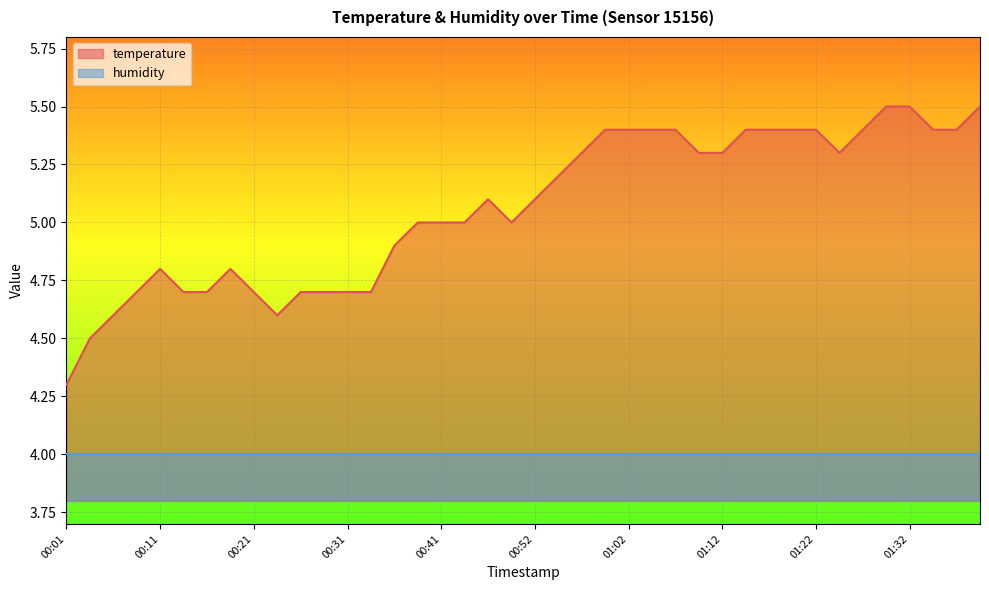

Which series has the largest total across all categories?

temperature